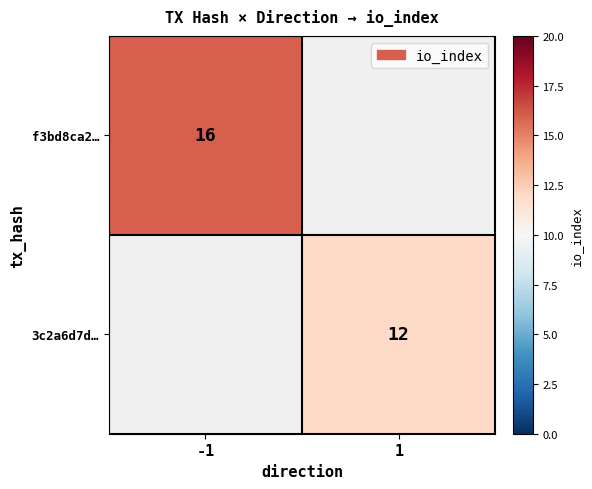

Is the value of 3c2a6d7d… at 1 greater than the value of f3bd8ca2… at -1?

No